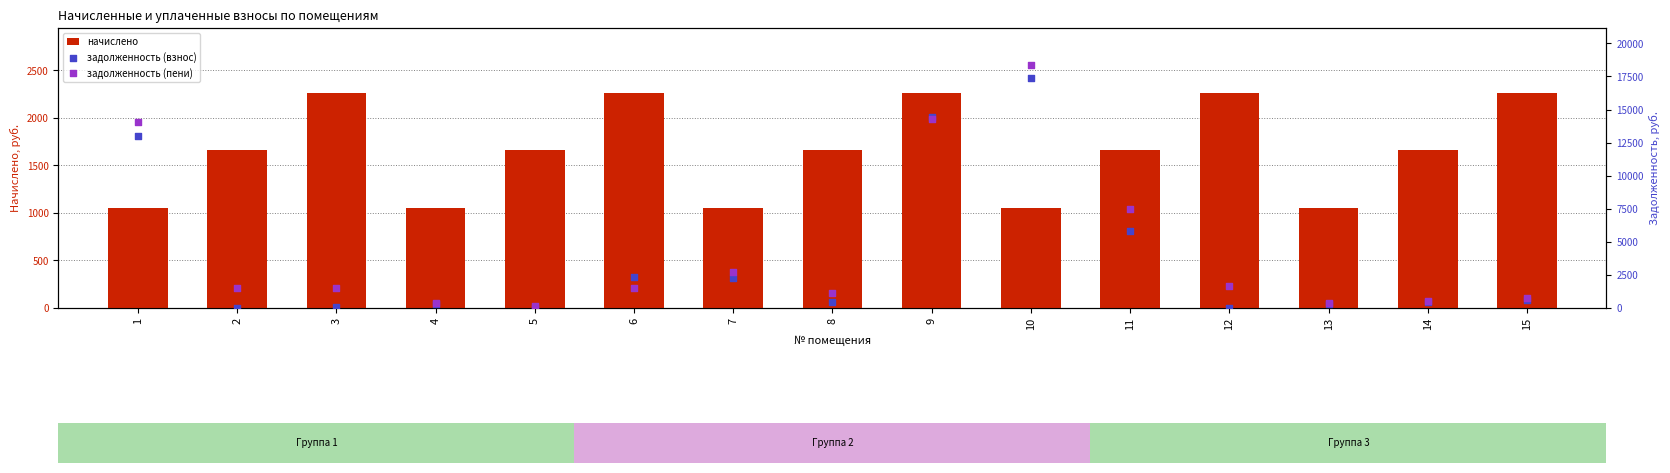

Which series has the largest total across all categories?

задолженность (пени)